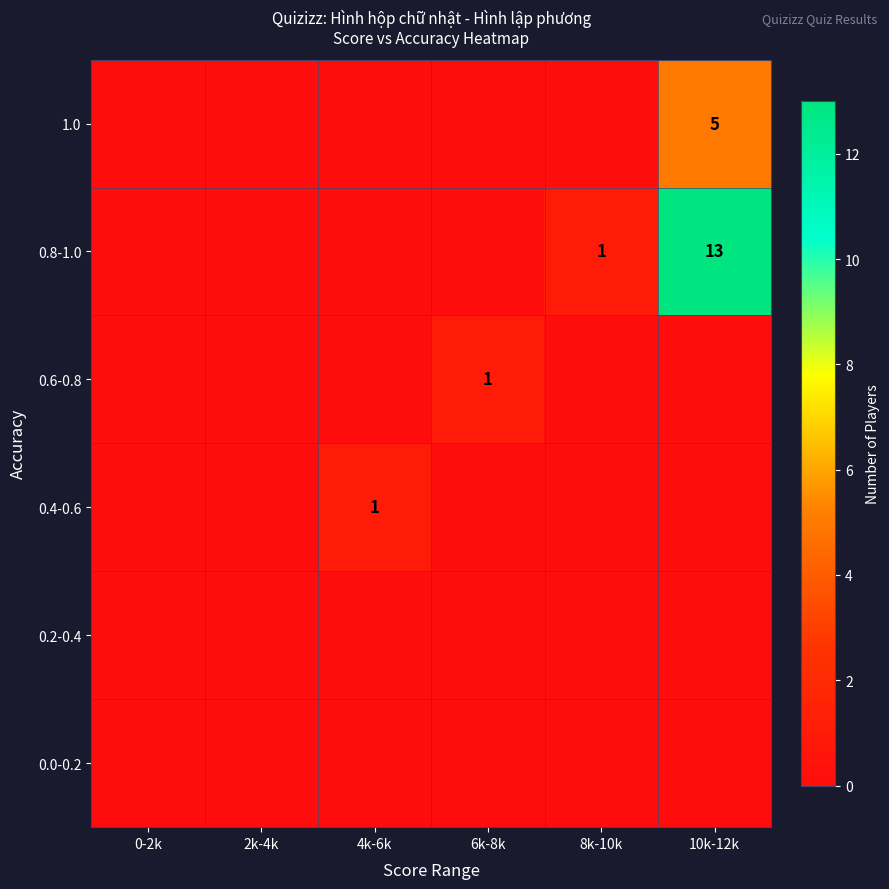

What is the difference between the highest and lowest values at 6k-8k?

1